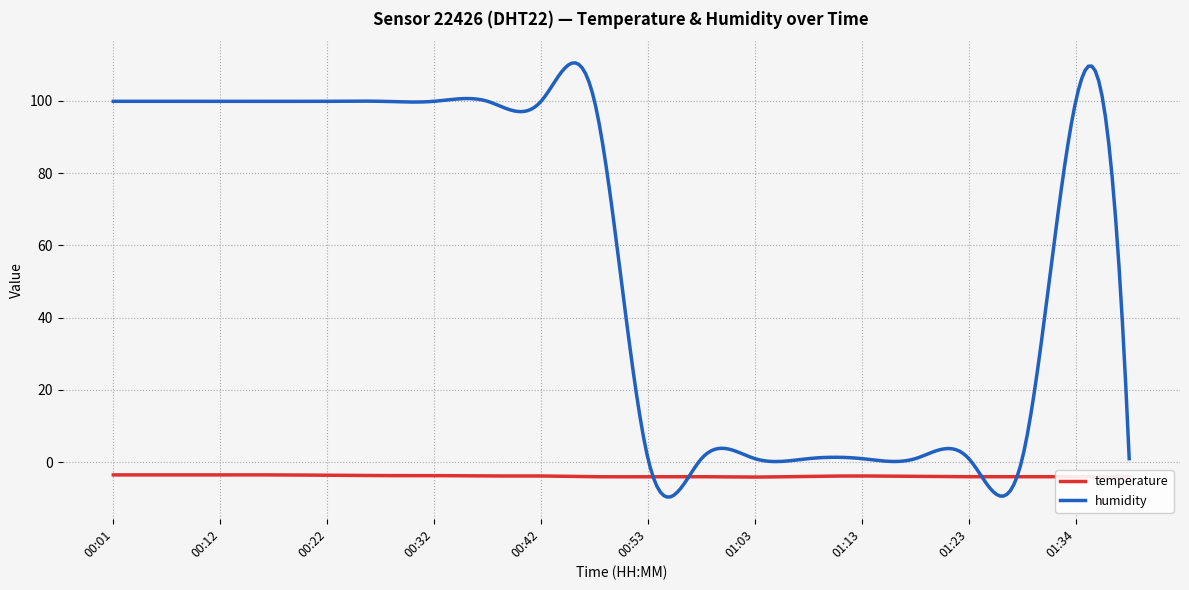

What are all the series names shown in the legend?

temperature, humidity